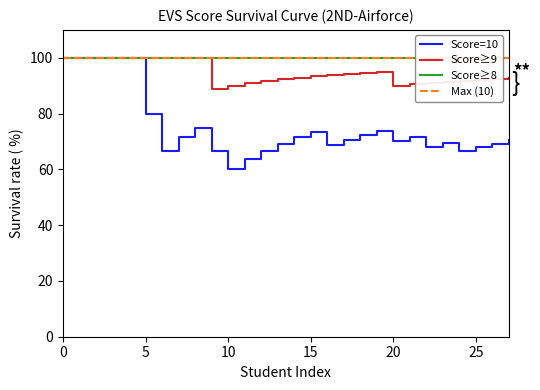

True or false: Score≥8 and Score=10 intersect in this chart.

False